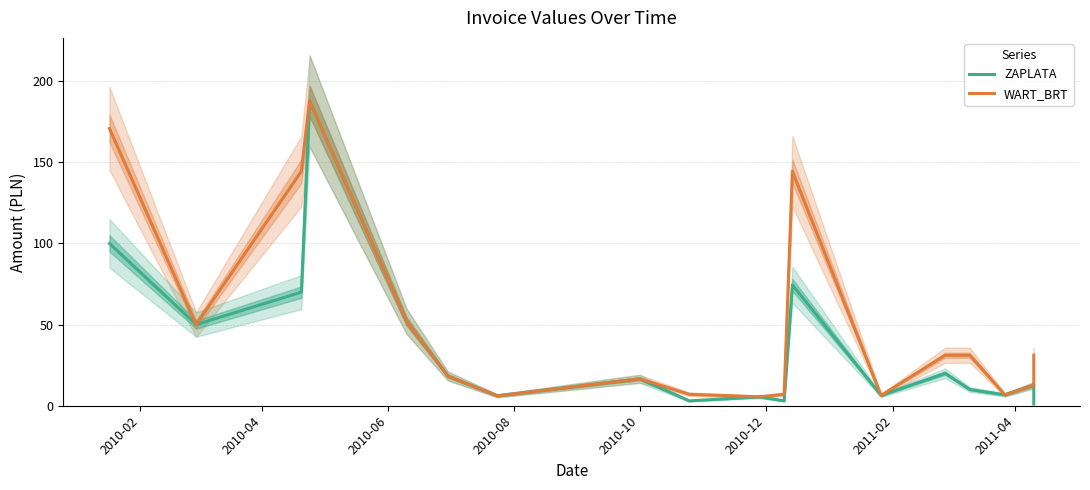

True or false: WART_BRT has a value of 30.0 at 2010-12.

False